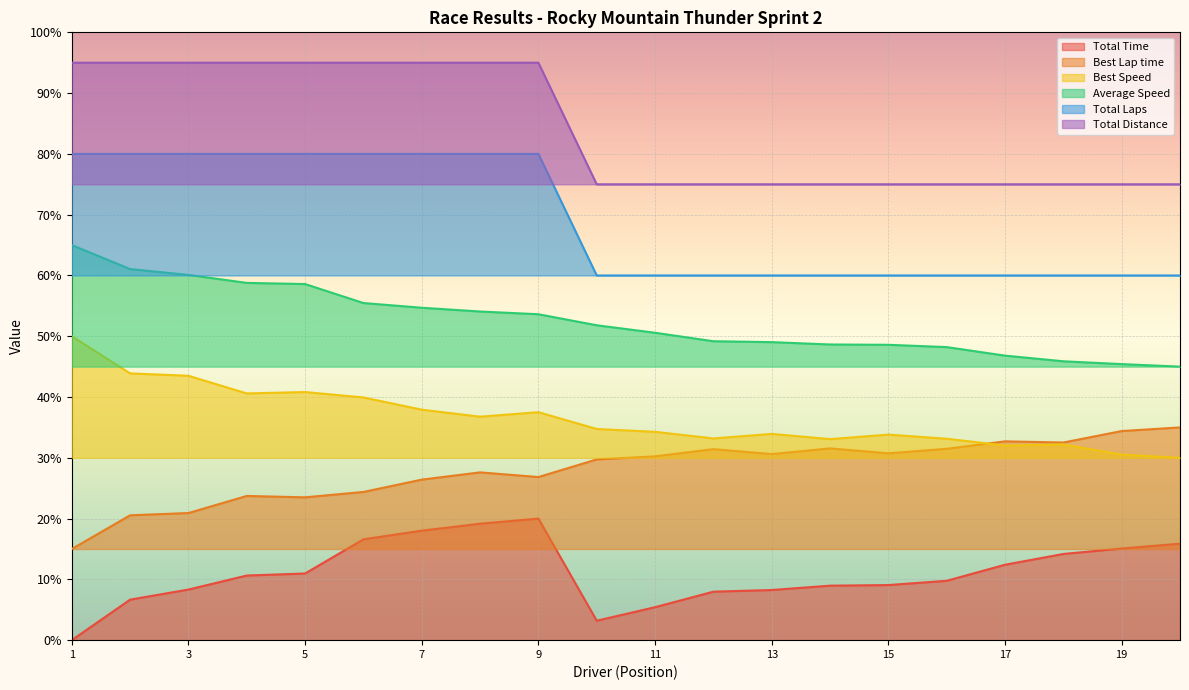

Rank the series by their maximum value, from highest to lowest.

Total Distance, Total Laps, Average Speed, Best Speed, Best Lap time, Total Time